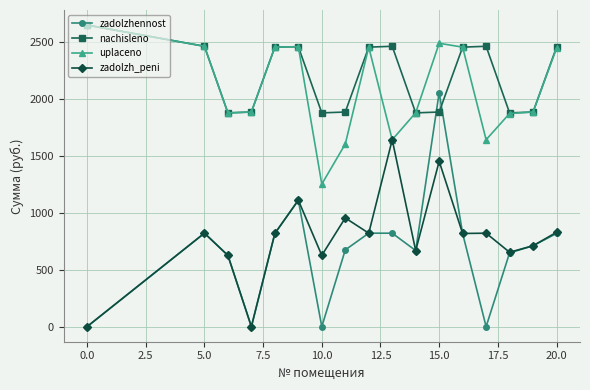

True or false: nachisleno has more than 1 points higher than both neighbors.

True